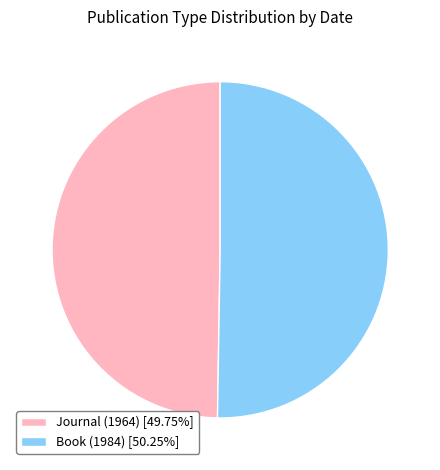

Count the number of slices in the pie.

2